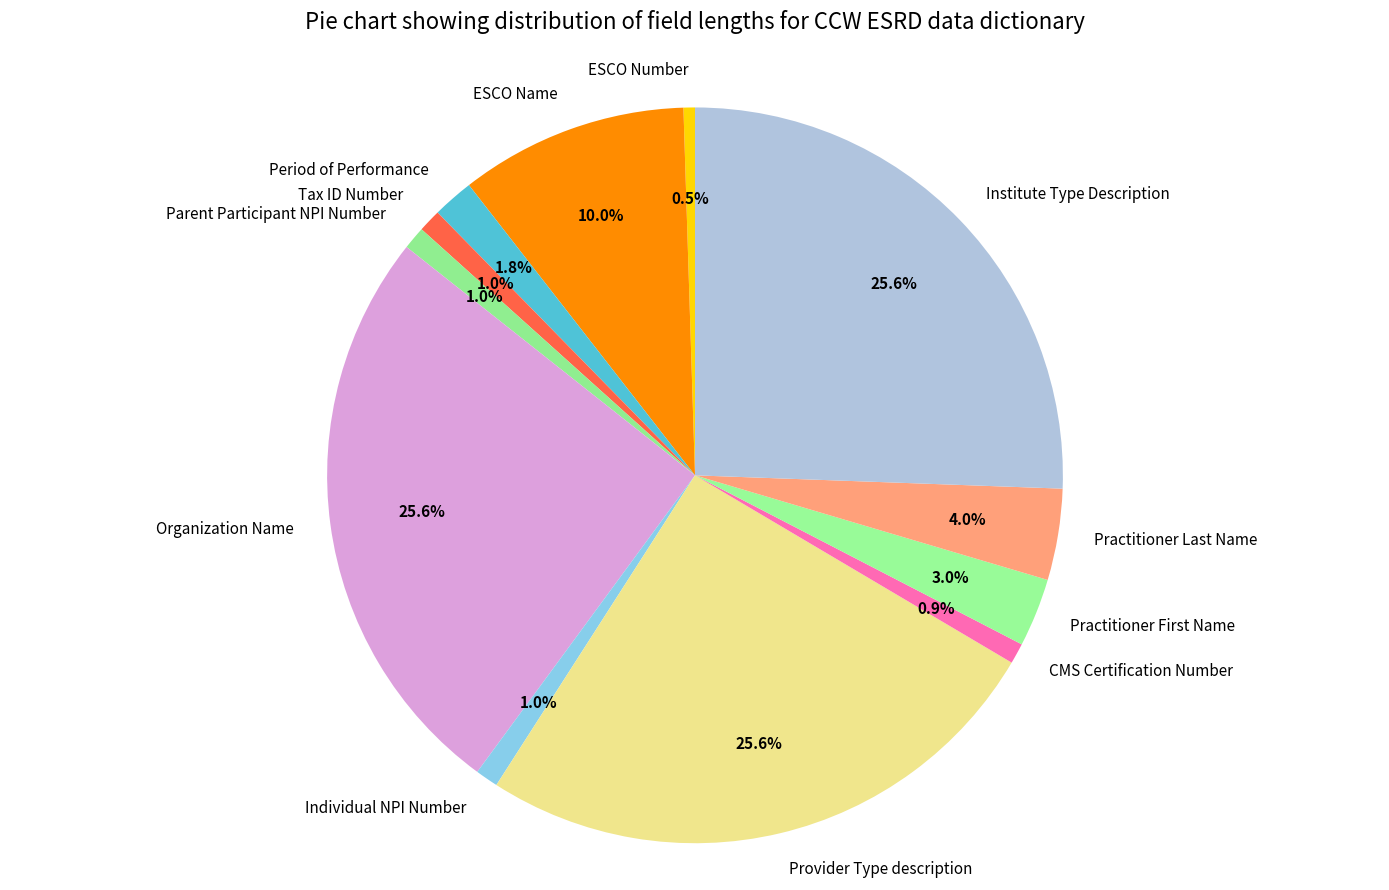

Which has a higher value, Institute Type Description or Parent Participant NPI Number?

Institute Type Description